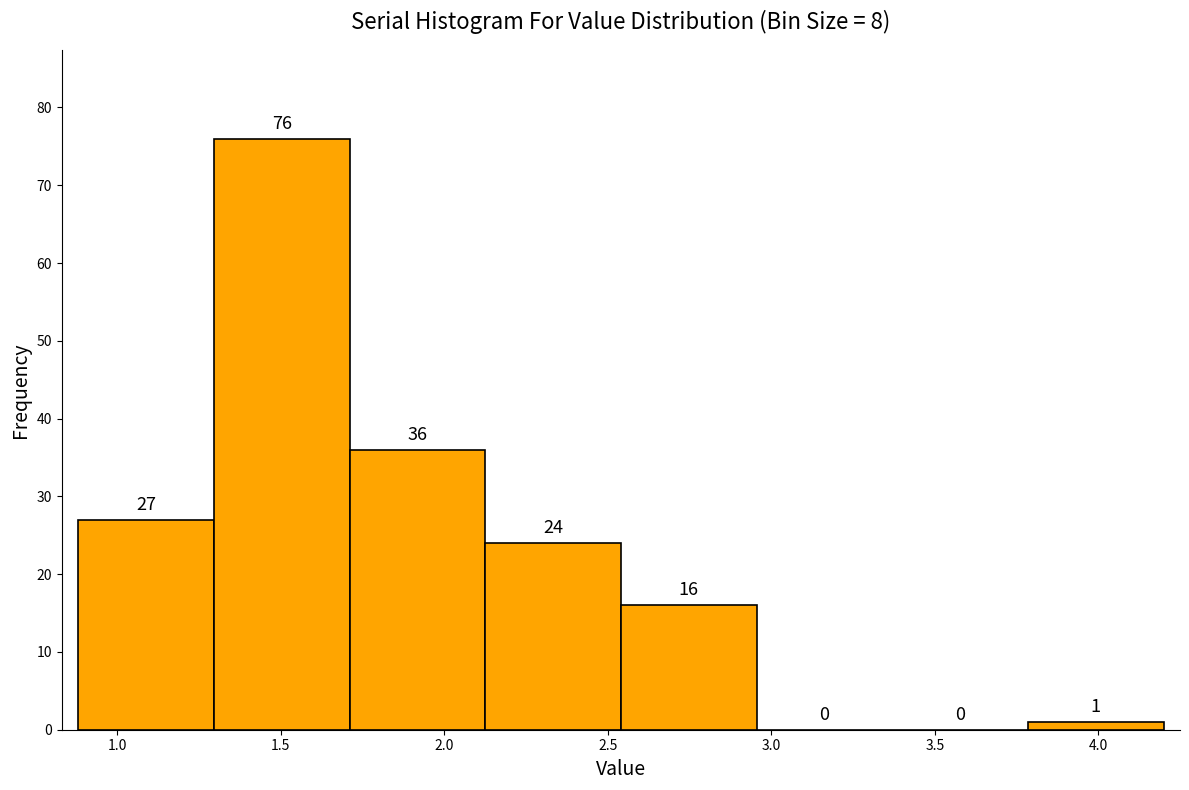

Reading left to right, transcribe this chart: for each bar, give the range it covers on the x-axis and its height. The bar edges are not printed on the chart, so give them approximately, as read against the axis.

0.880 to 1.295: 27
1.295 to 1.710: 76
1.710 to 2.125: 36
2.125 to 2.540: 24
2.540 to 2.955: 16
2.955 to 3.370: 0
3.370 to 3.785: 0
3.785 to 4.200: 1